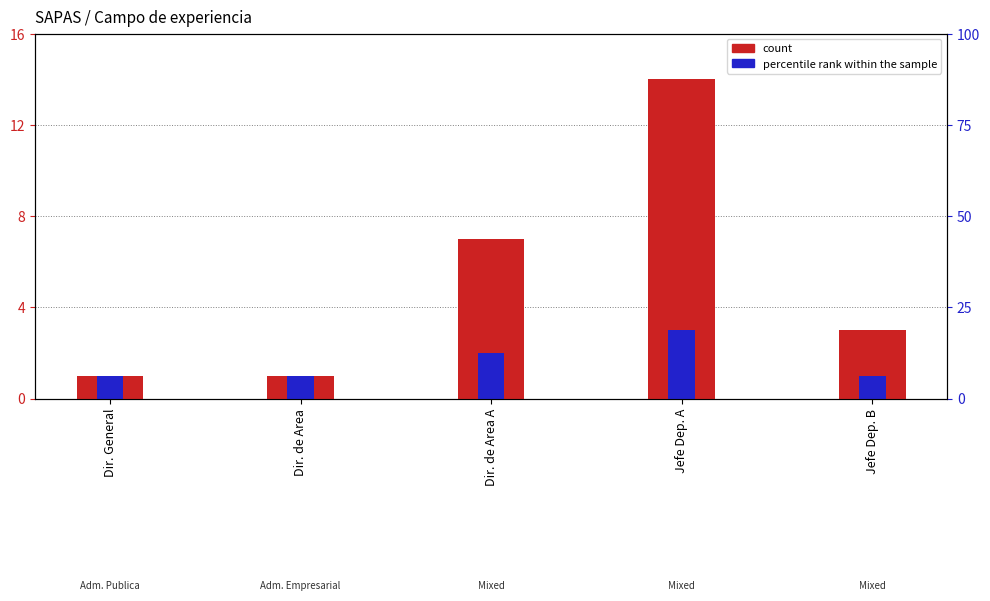

Is the value of percentile rank within the sample at Dir. de Area A greater than the value of count at Jefe Dep. A?

No